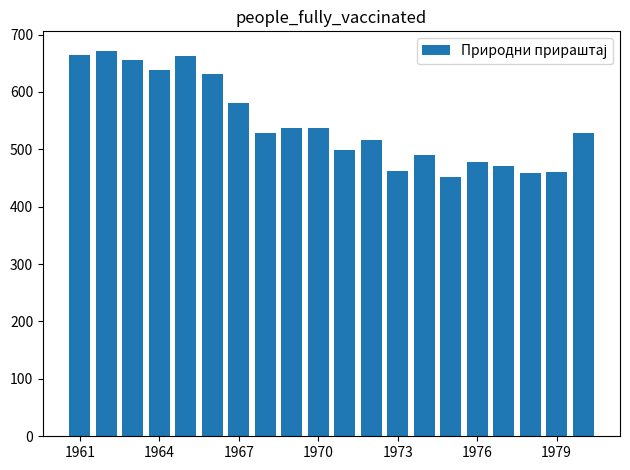

What is the minimum value shown in the chart?

452